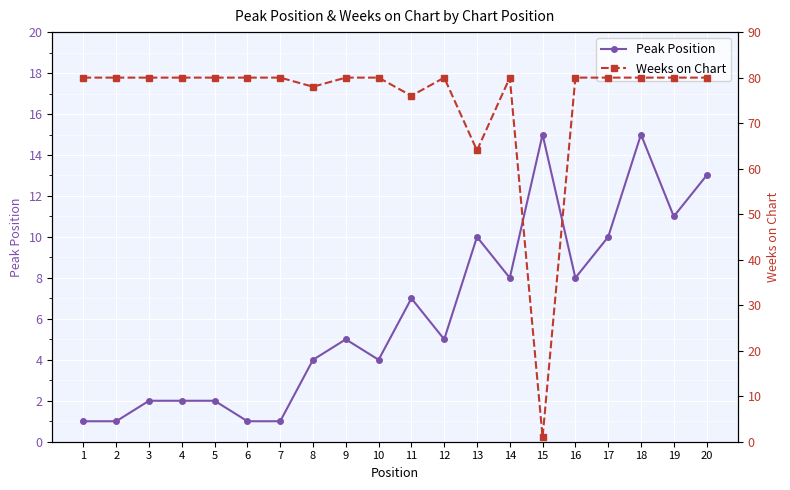

Which series has the largest total across all categories?

Weeks on Chart